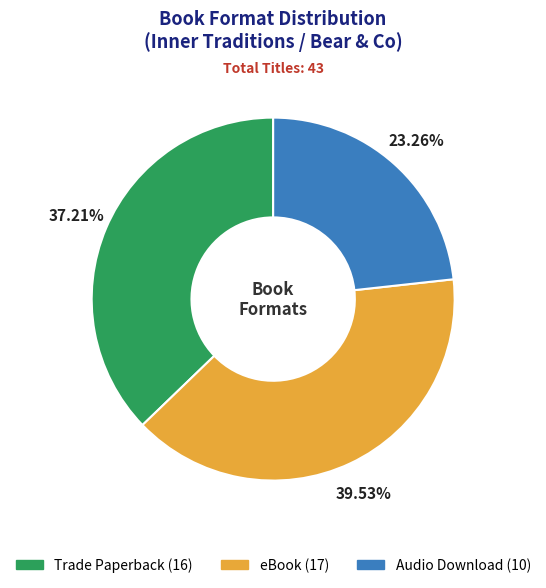

To the nearest percent, what is the average slice percentage?

33%